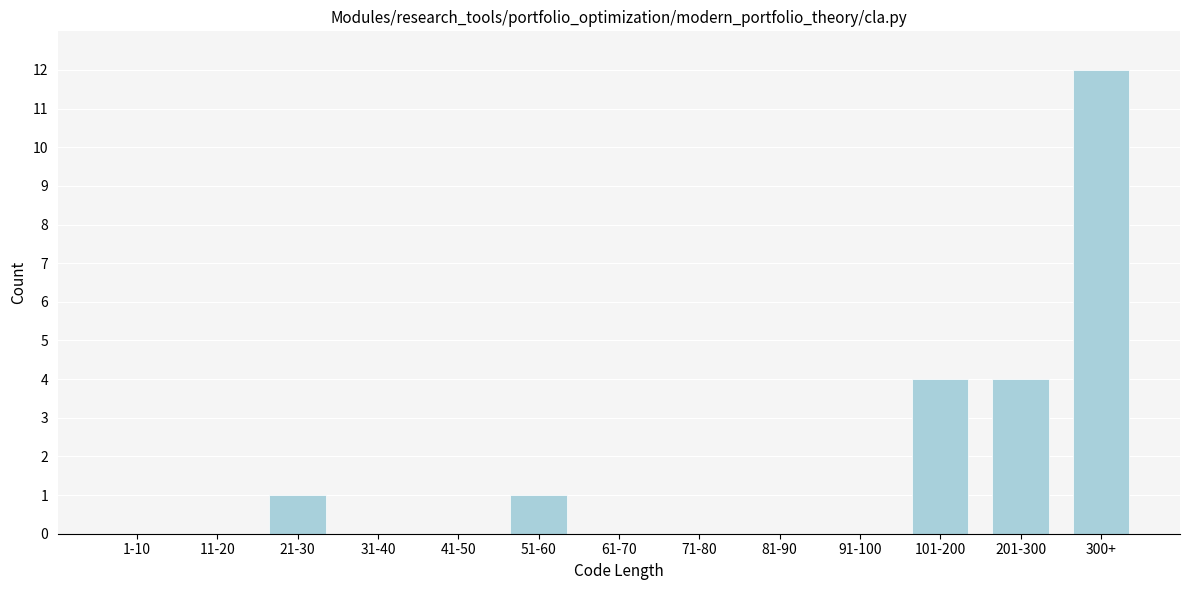

Reading right to left, list all the values displayed in this chart.

300+=12	201-300=4	101-200=4	91-100=0	81-90=0	71-80=0	61-70=0	51-60=1	41-50=0	31-40=0	21-30=1	11-20=0	1-10=0